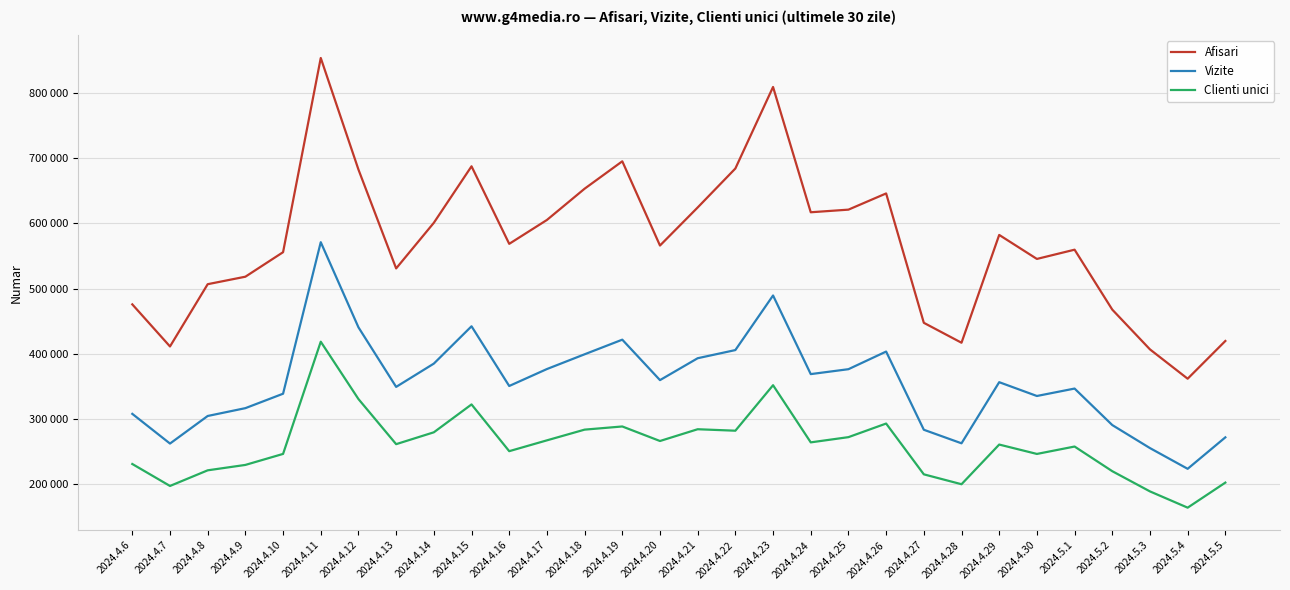

What is the label of the 11th point from the right?

2024.4.25